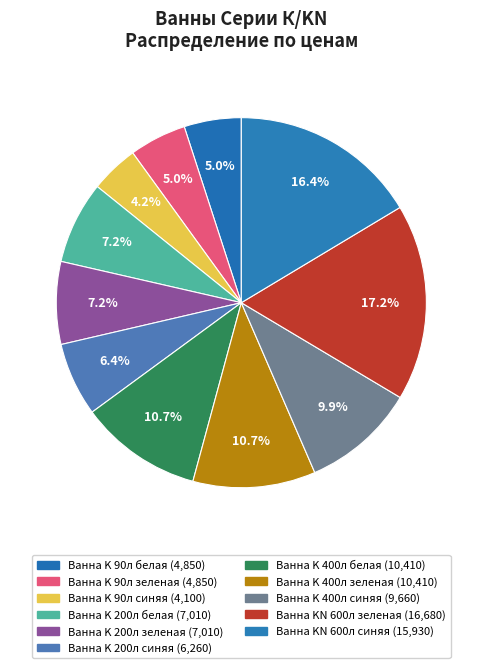

To the nearest percent, what is the average slice percentage?

9%